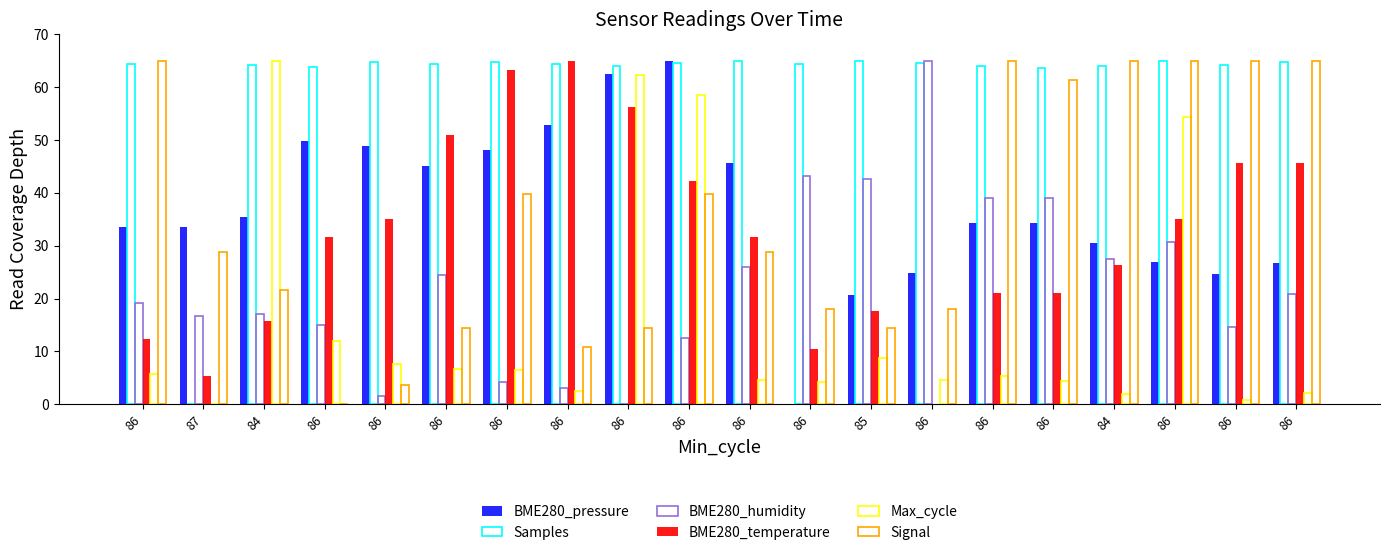

Reading right to left, what are all the values shown in this chart?

BME280_pressure: 86=26.8	86=24.7	86=27.0	84=30.4	86=34.2	86=34.2	86=24.9	85=20.8	86=0.0	86=45.7	86=65.0	86=62.4	86=52.8	86=48.1	86=45.0	86=48.9	86=49.9	84=35.4	87=33.5	86=33.6
Samples: 86=64.7	86=64.2	86=64.9	84=63.9	86=63.6	86=63.9	86=64.6	85=65.0	86=64.3	86=64.9	86=64.6	86=64.1	86=64.4	86=64.7	86=64.4	86=64.7	86=63.8	84=64.1	87=0.0	86=64.4
BME280_humidity: 86=20.8	86=14.6	86=30.7	84=27.6	86=39.0	86=39.0	86=65.0	85=42.6	86=43.2	86=26.0	86=12.5	86=0.0	86=3.1	86=4.2	86=24.4	86=1.6	86=15.1	84=17.2	87=16.6	86=19.2
BME280_temperature: 86=45.7	86=45.7	86=35.1	84=26.4	86=21.1	86=21.1	86=0.0	85=17.6	86=10.5	86=31.6	86=42.2	86=56.2	86=65.0	86=63.2	86=50.9	86=35.1	86=31.6	84=15.8	87=5.3	86=12.3
Max_cycle: 86=2.1	86=0.8	86=54.3	84=2.0	86=4.4	86=5.4	86=4.7	85=8.7	86=4.2	86=4.7	86=58.6	86=62.4	86=2.5	86=6.4	86=6.8	86=7.6	86=12.0	84=65.0	87=0.0	86=5.7
Signal: 86=65.0	86=65.0	86=65.0	84=65.0	86=61.4	86=65.0	86=18.1	85=14.4	86=18.1	86=28.9	86=39.7	86=14.4	86=10.8	86=39.7	86=14.4	86=3.6	86=0.0	84=21.7	87=28.9	86=65.0